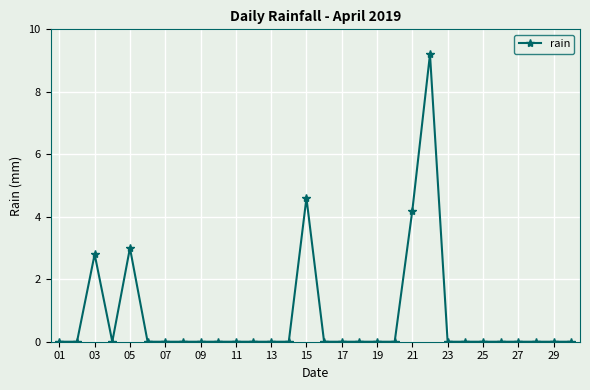

What is the maximum value shown in the chart?

9.2